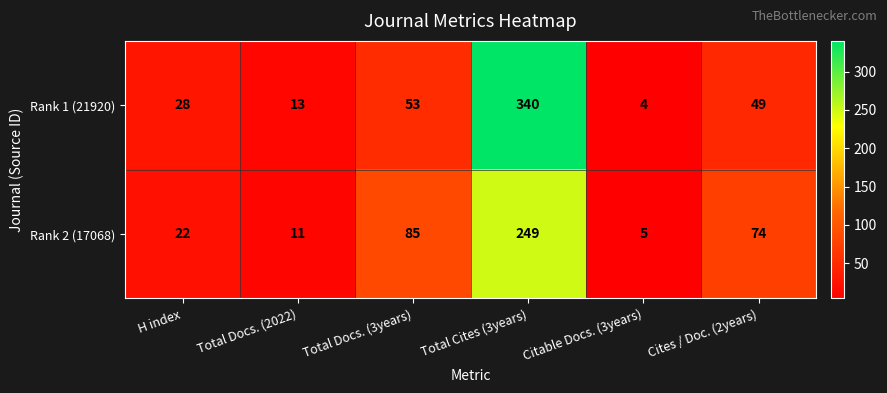

Where is Rank 2 (17068) nearest to the value 127?

Total Docs. (3years)